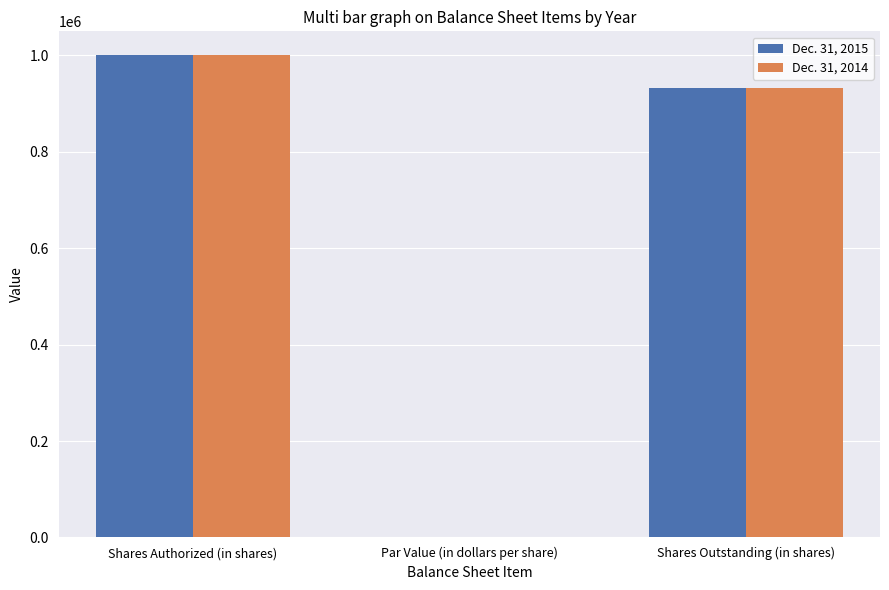

At which category is the sum across all series the highest?

Shares Authorized (in shares)